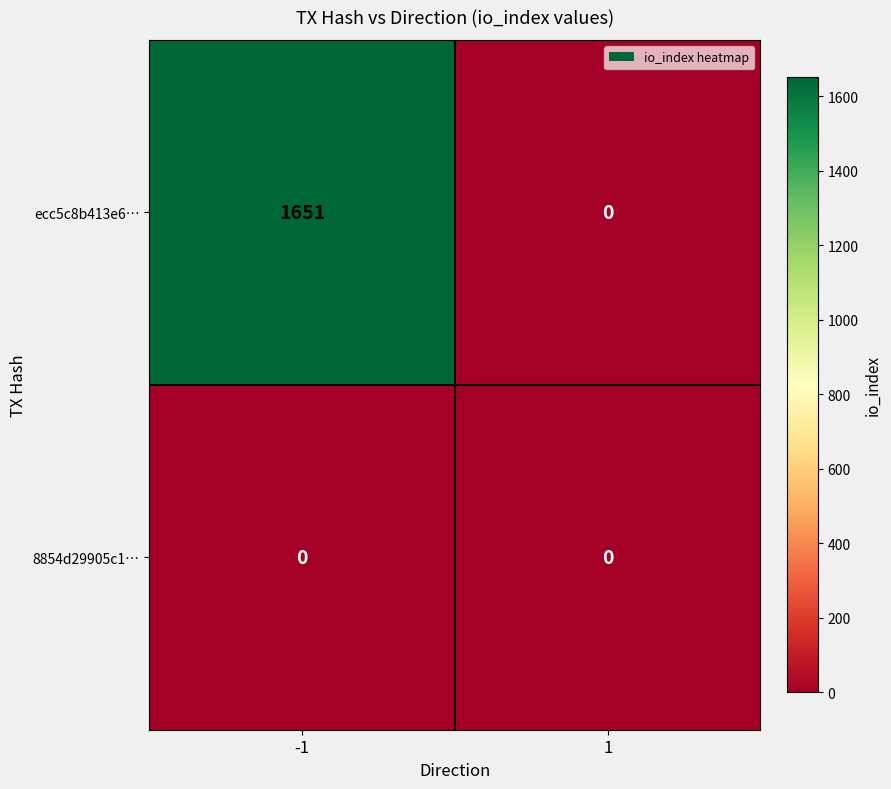

Is the value of 8854d29905c1… at -1 greater than the value of ecc5c8b413e6… at -1?

No